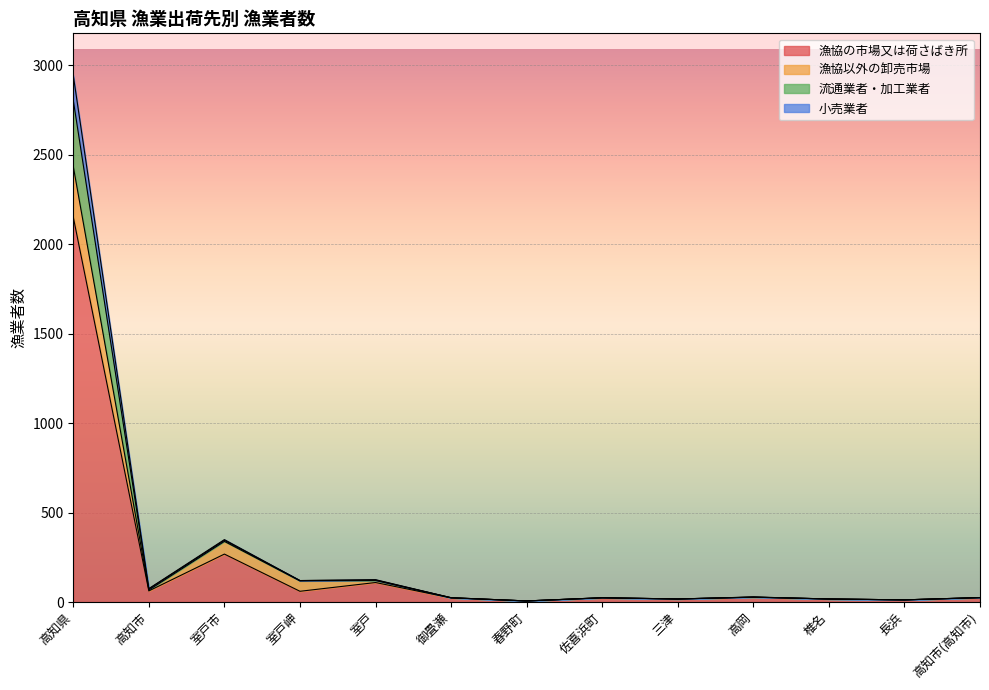

True or false: 漁協以外の卸売市場 and 小売業者 intersect in this chart.

False